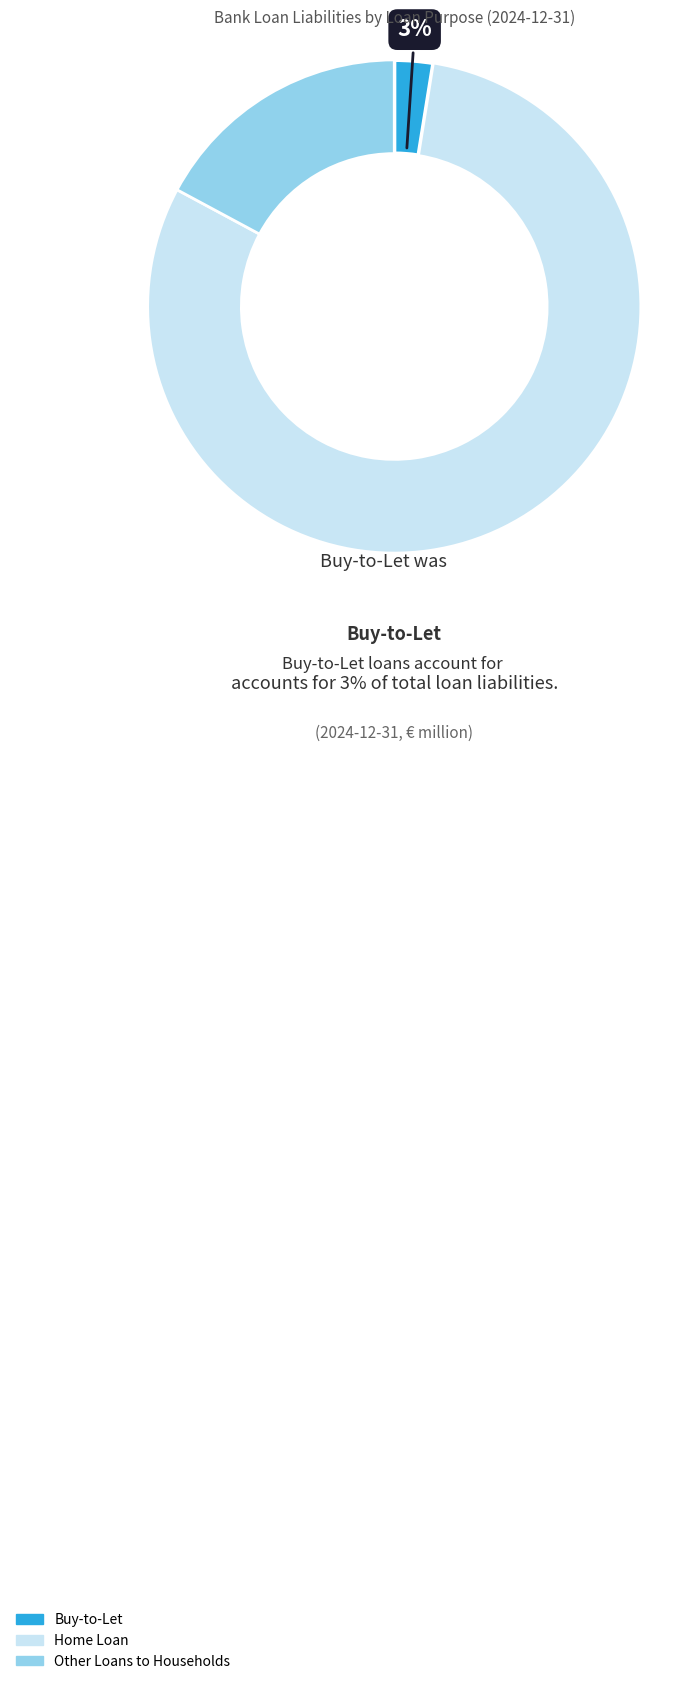

Is there a majority slice in this chart?

Yes